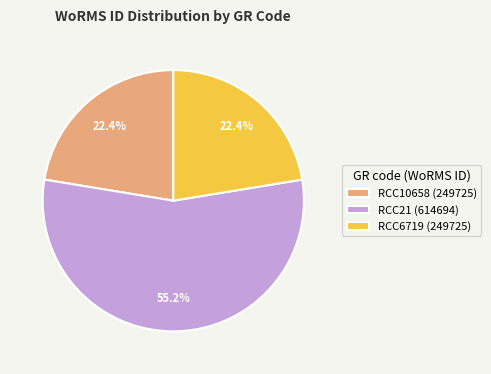

Is there a majority slice in this chart?

Yes